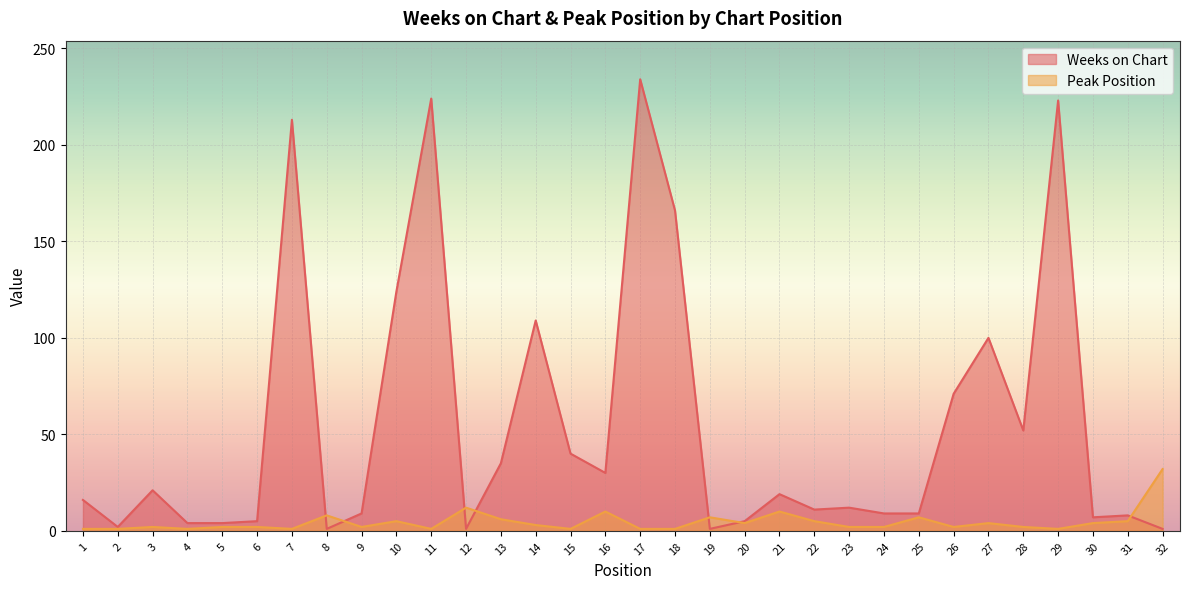

Is the value of Weeks on Chart at 9 greater than the value of Peak Position at 25?

Yes